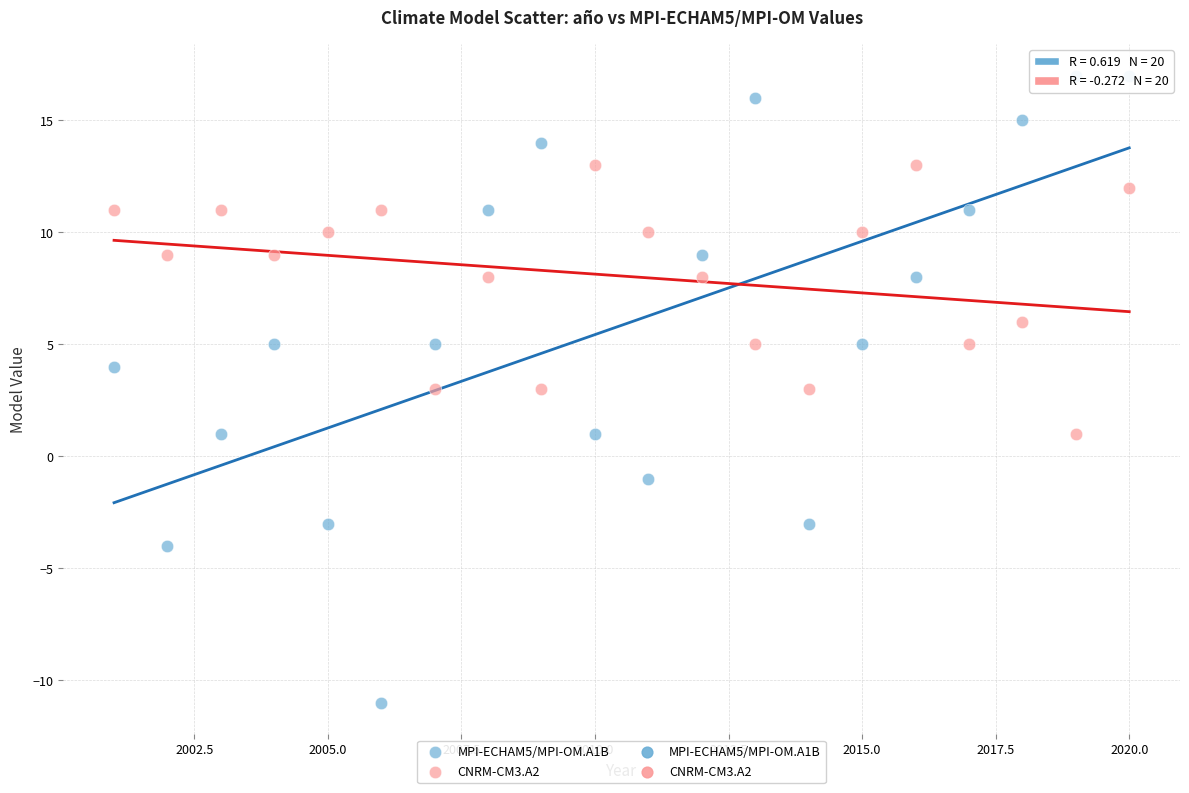

Across all data points, what is the range of X values (max minus min)?

19